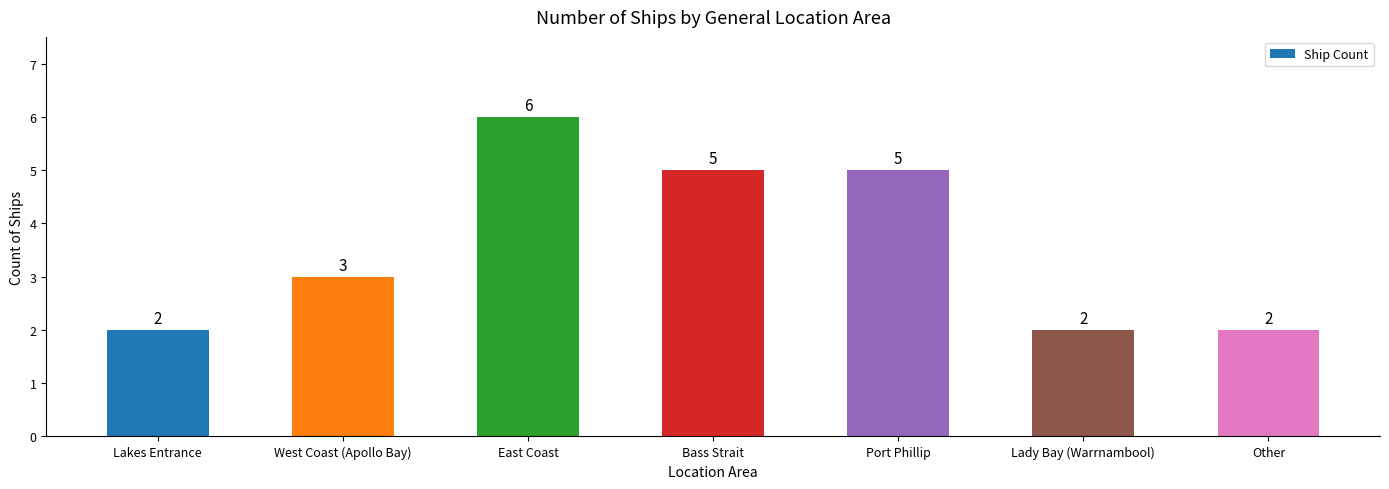

How many values are between 2 and 5?

6